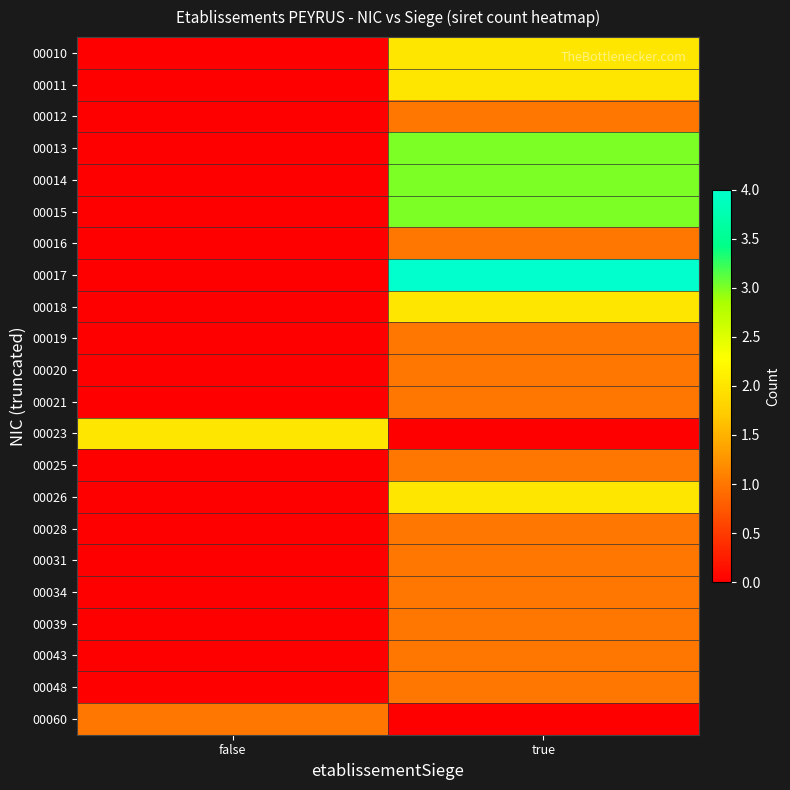

Which has a higher value, true or false?

true